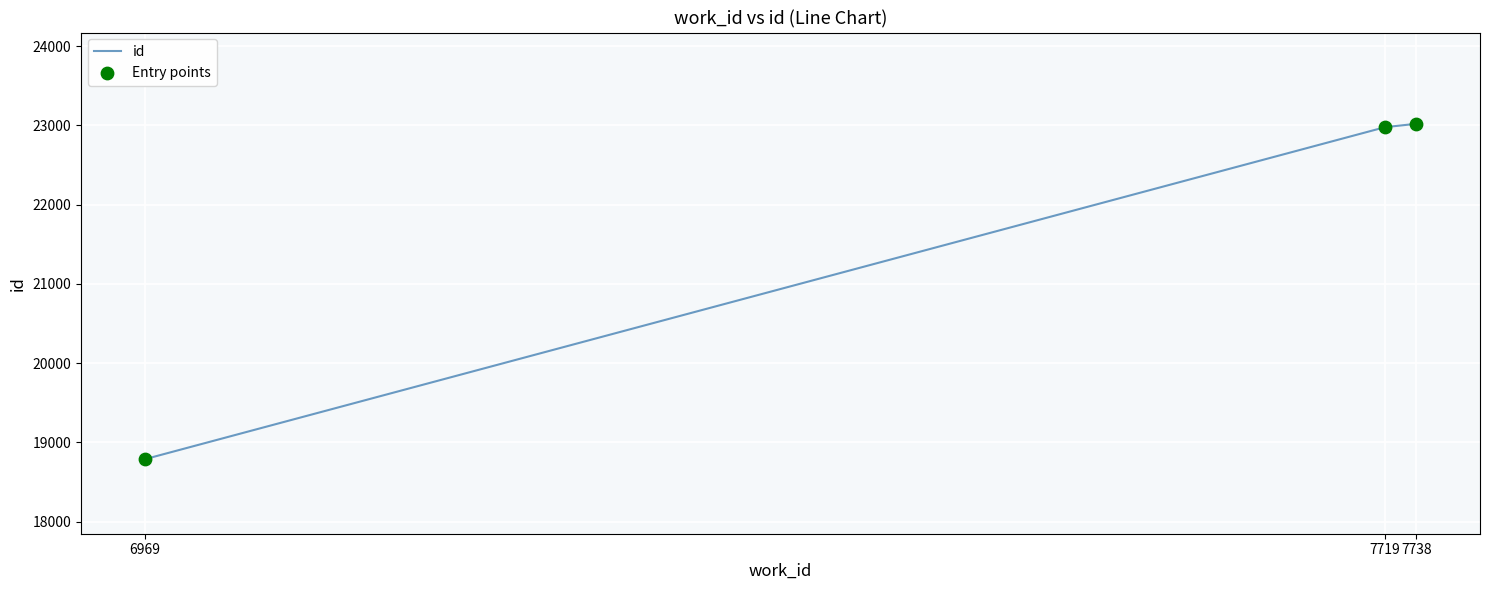

Which has a higher value, 7719 or 6969?

7719